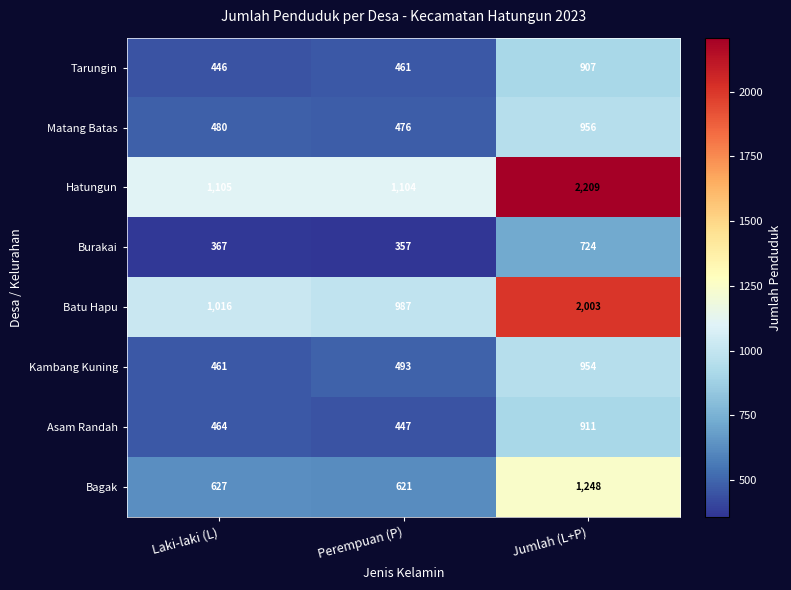

At which category is the sum across all series the highest?

Jumlah (L+P)